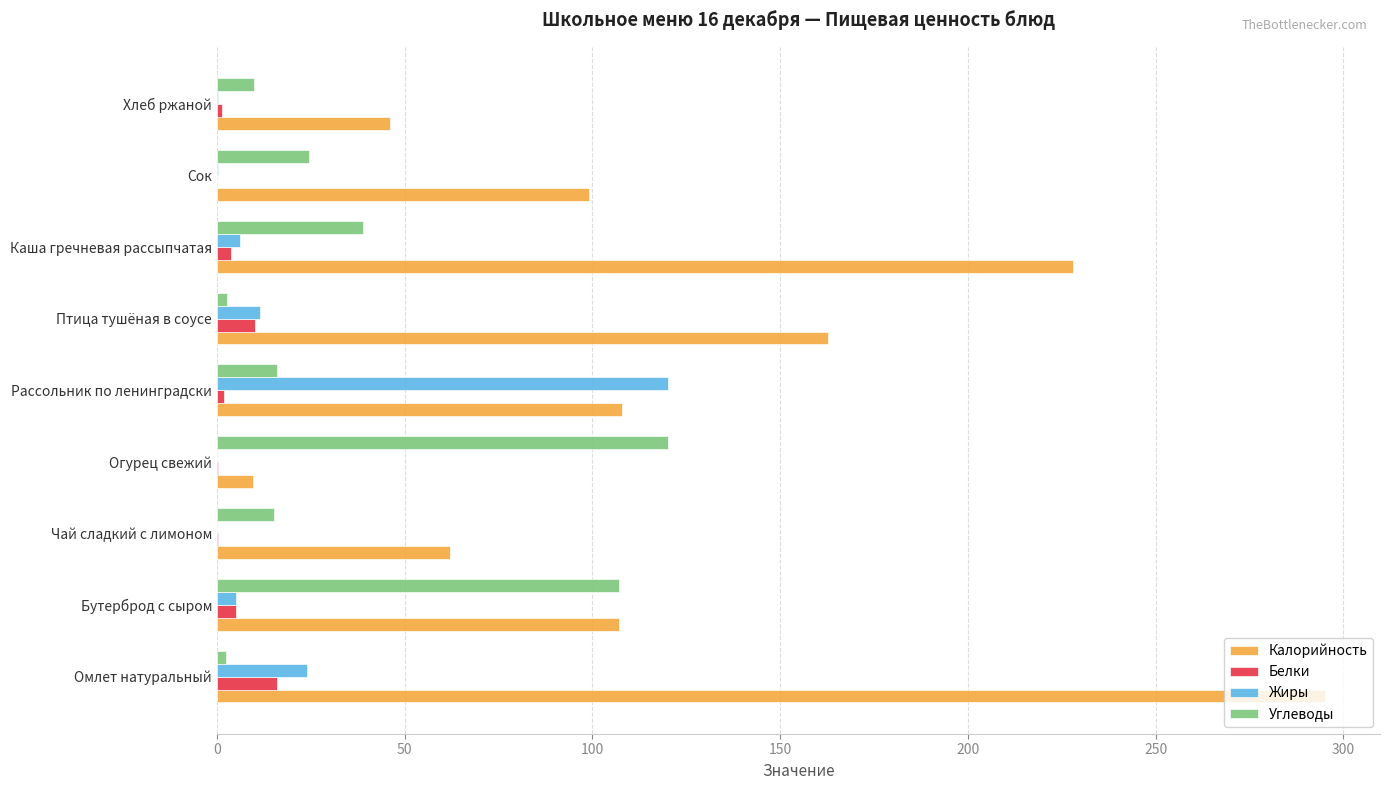

The value of Калорийность at Омлет натуральный is 62.3. True or false?

False